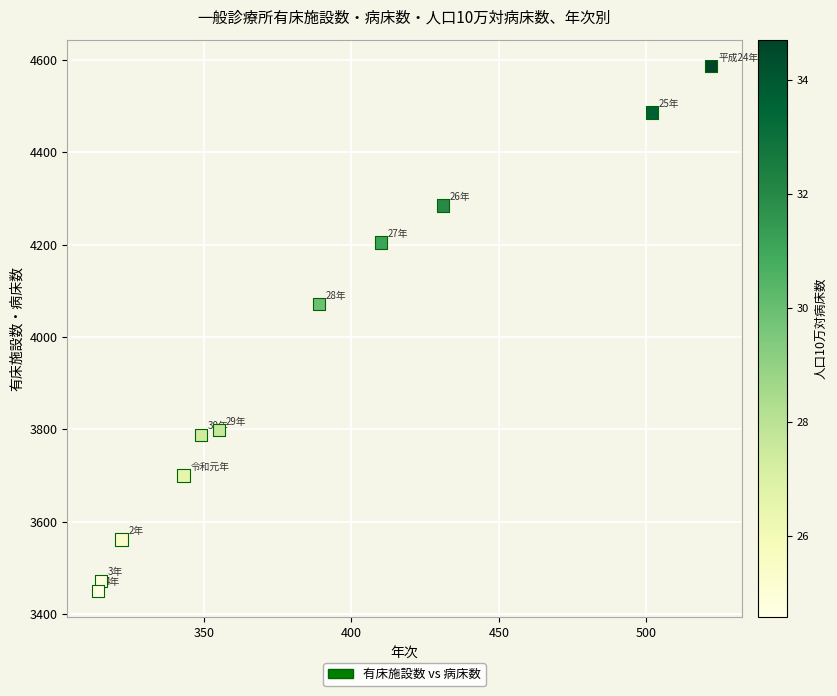

What is the average Y value?

3946